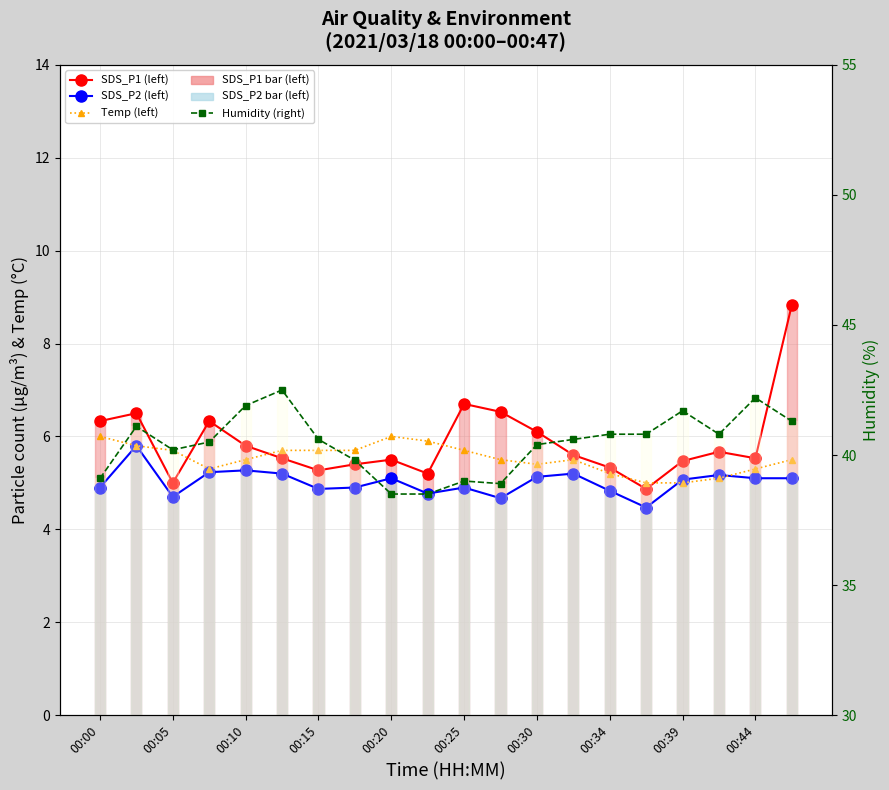

True or false: SDS_P2 (left) and Humidity (right) cross at least once.

False